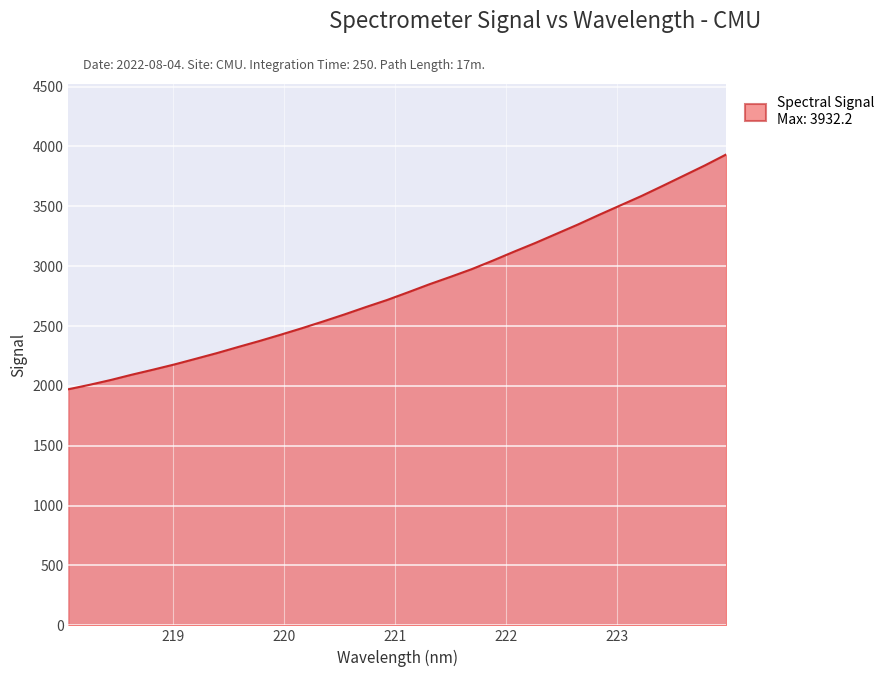

What is the greatest value displayed?

3932.2